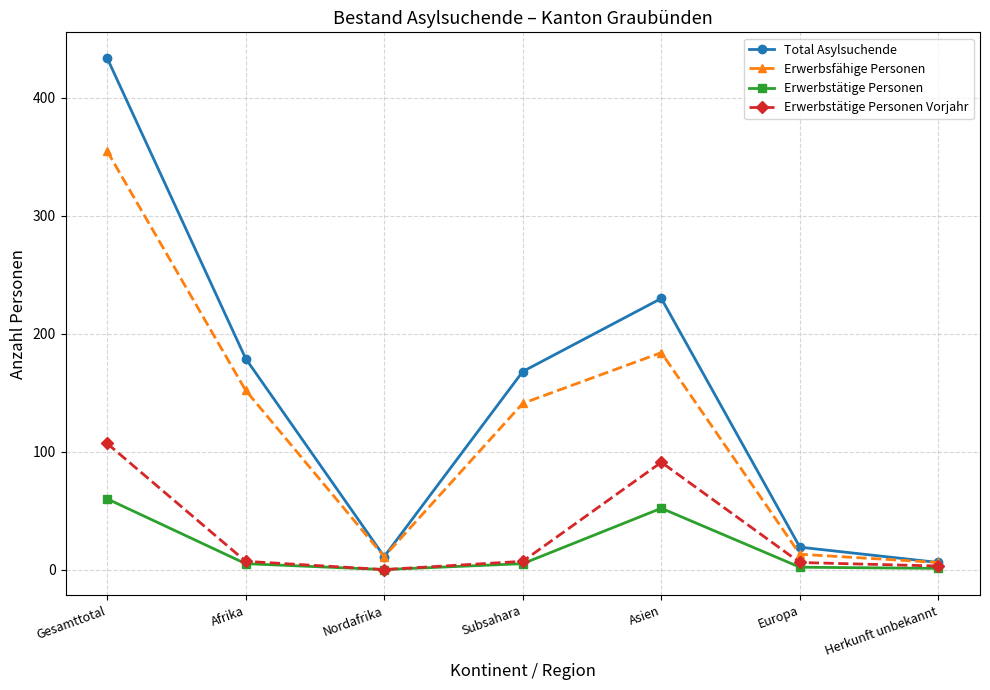

True or false: Erwerbstätige Personen and Erwerbsfähige Personen cross at least once.

False